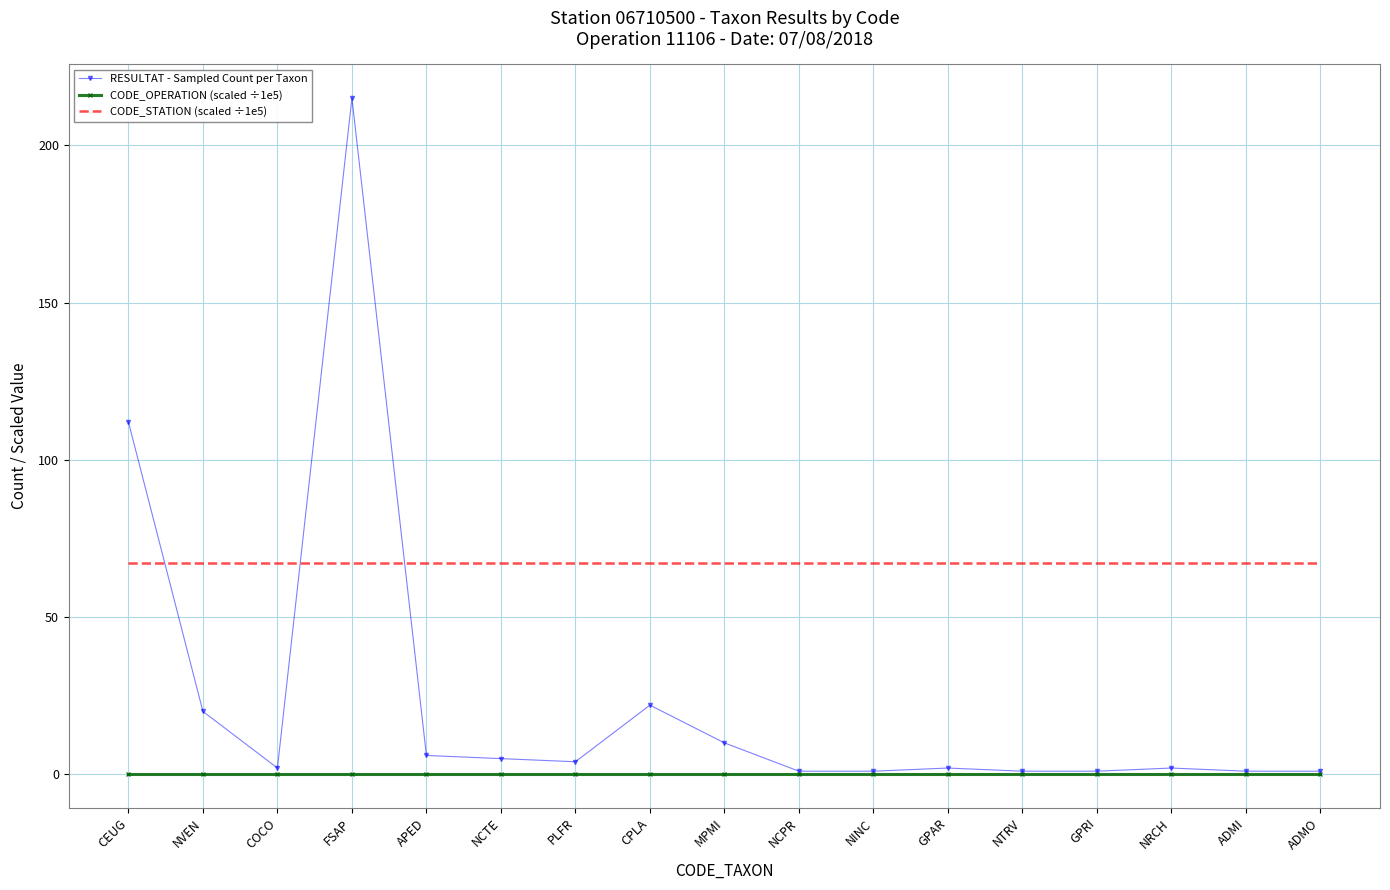

Which series changed the most between FSAP and CPLA?

RESULTAT - Sampled Count per Taxon